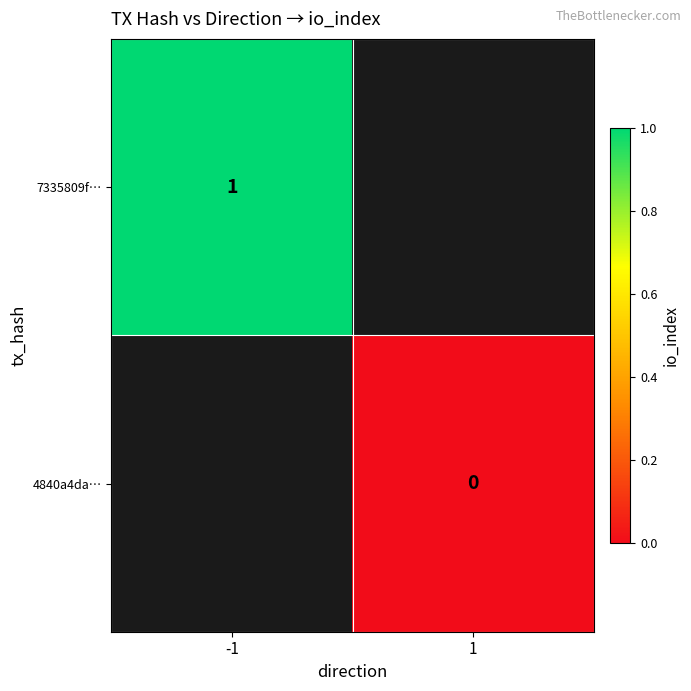

Is it true that 7335809f… equals 0 at -1?

False